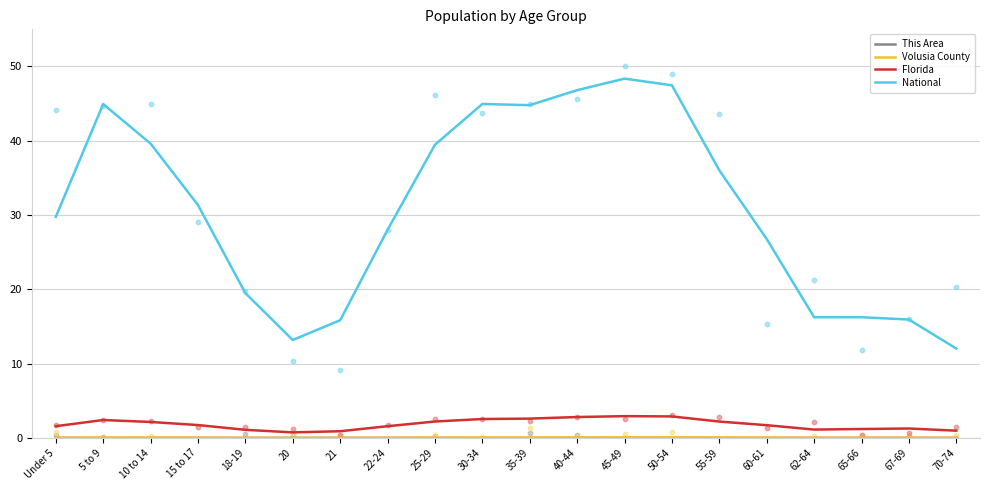

At which category is the sum across all series the highest?

45-49